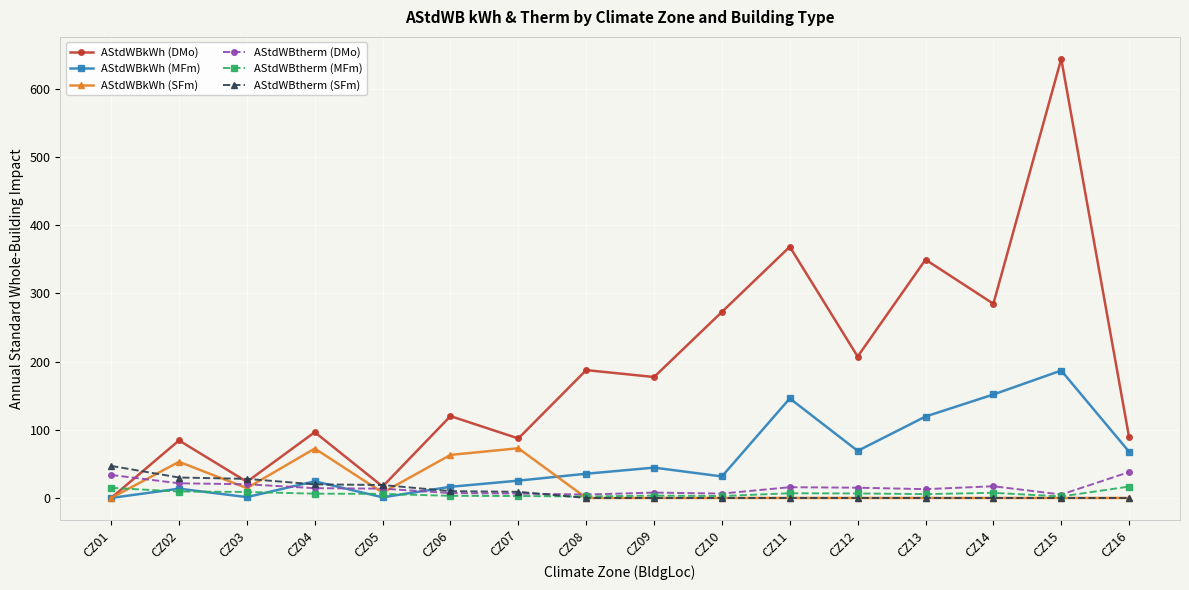

True or false: AStdWBkWh (DMo) has more than 0 interior local peaks.

True